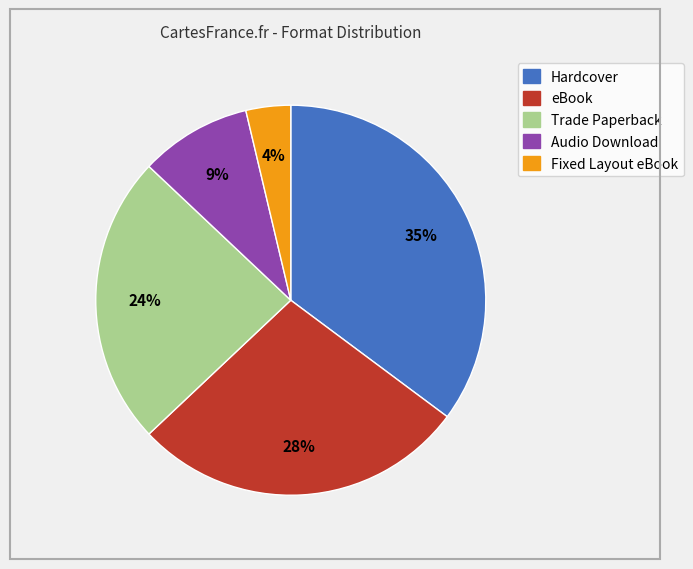

Which has a higher value, Trade Paperback or Audio Download?

Trade Paperback